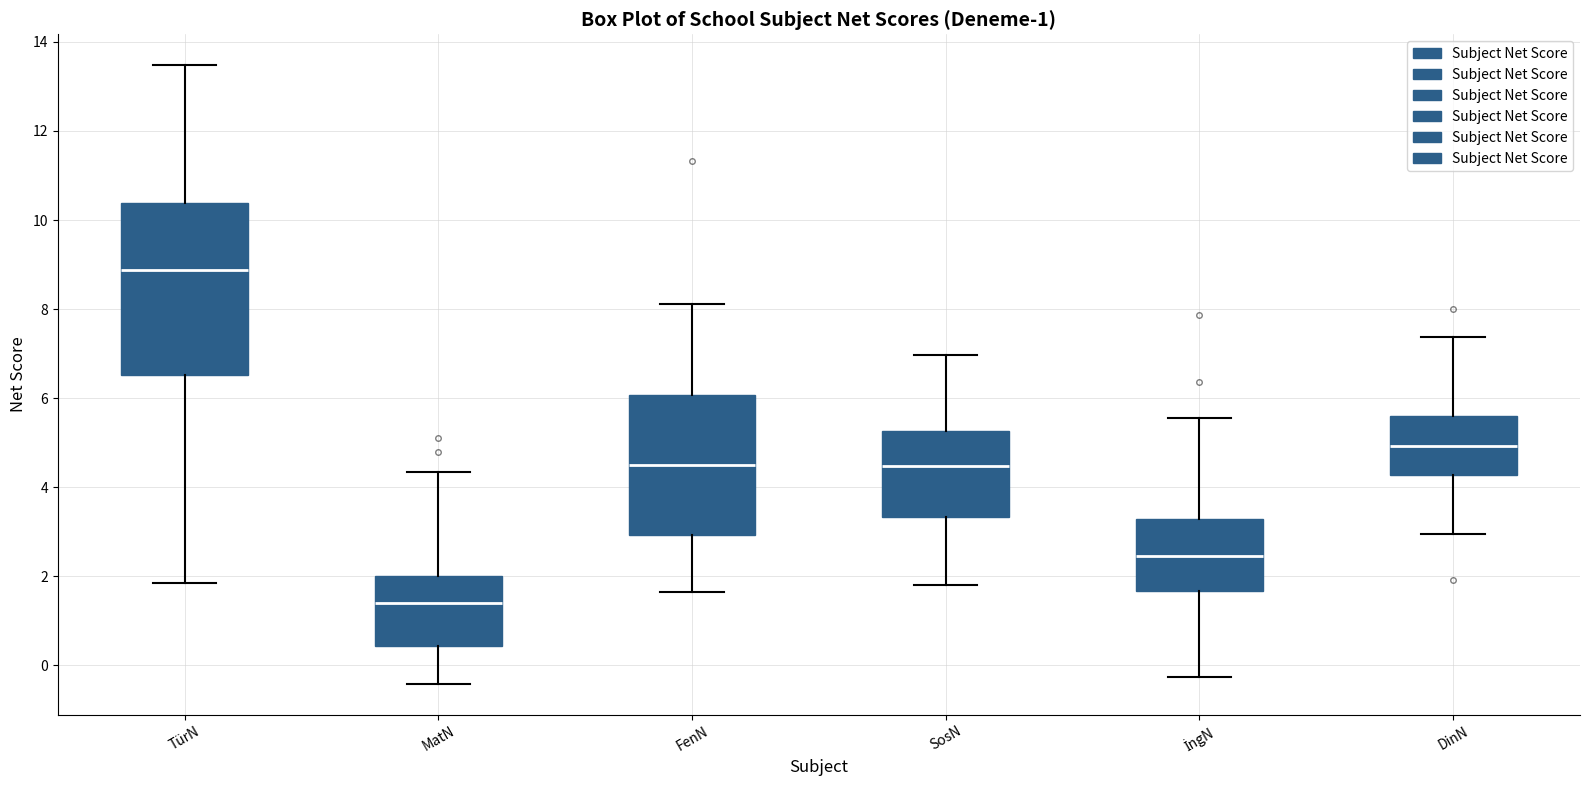

Which box has the lowest median line?

MatN